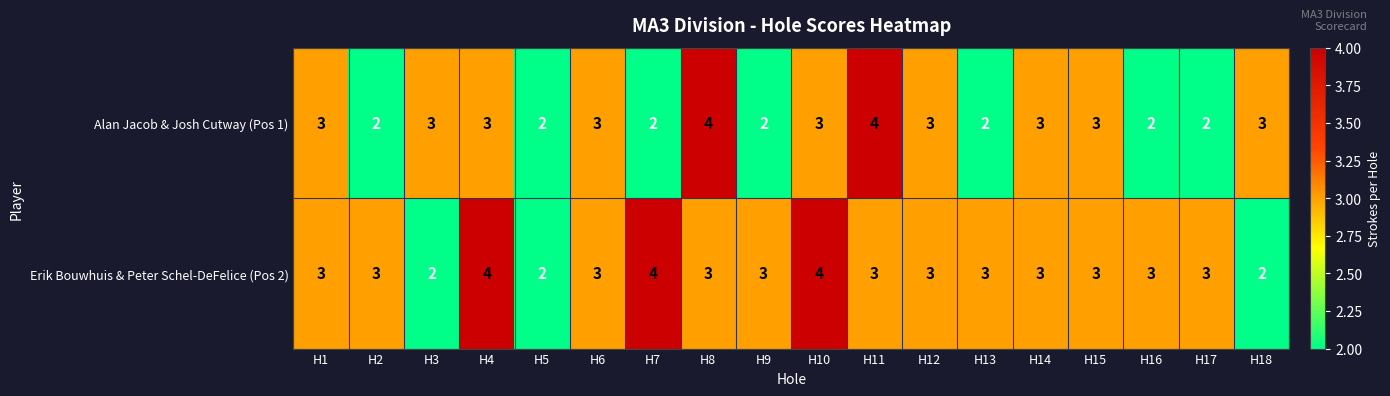

What is the highest value of the Erik Bouwhuis & Peter Schel-DeFelice (Pos 2) series?

4